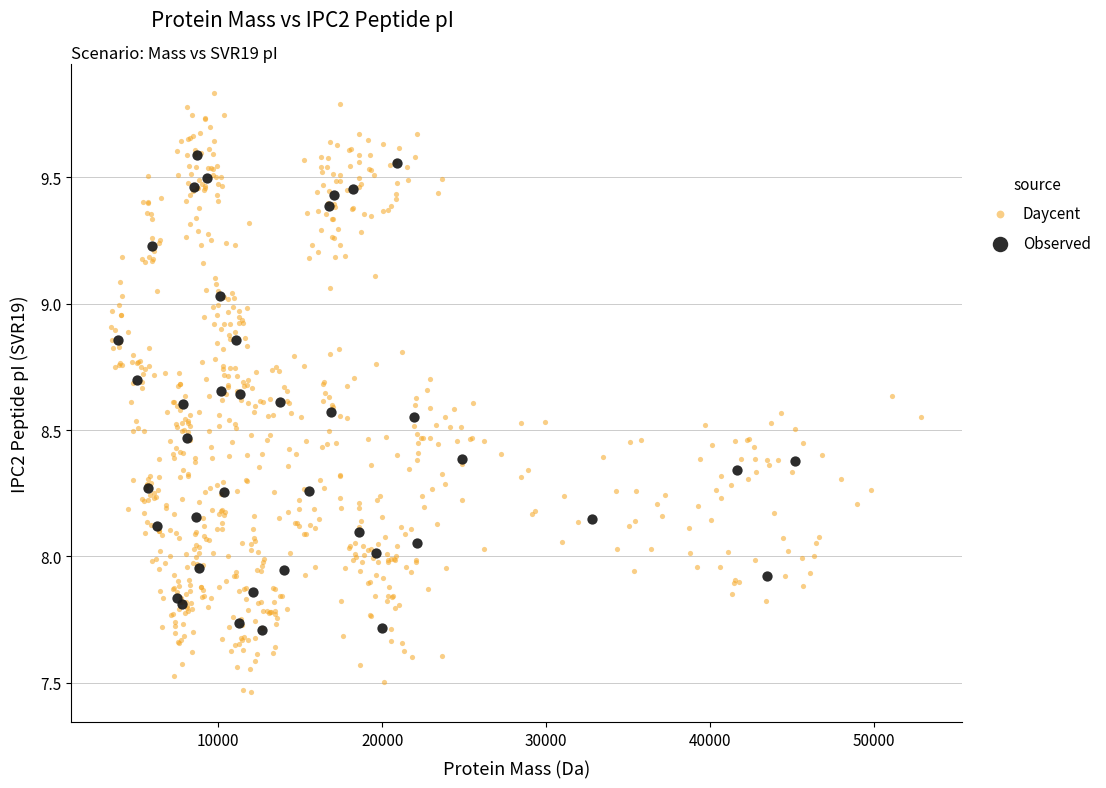

Which series contains the highest Y value?

Daycent